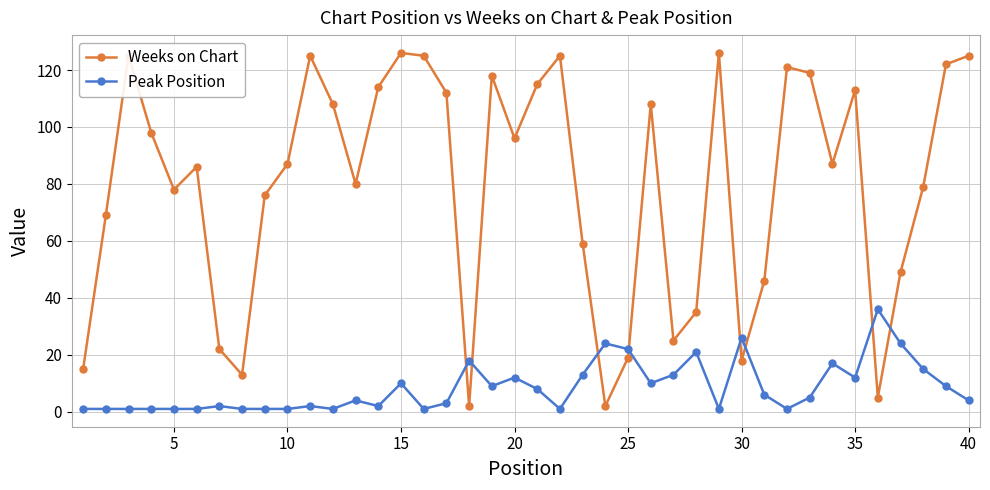

How many series are shown in this chart?

2